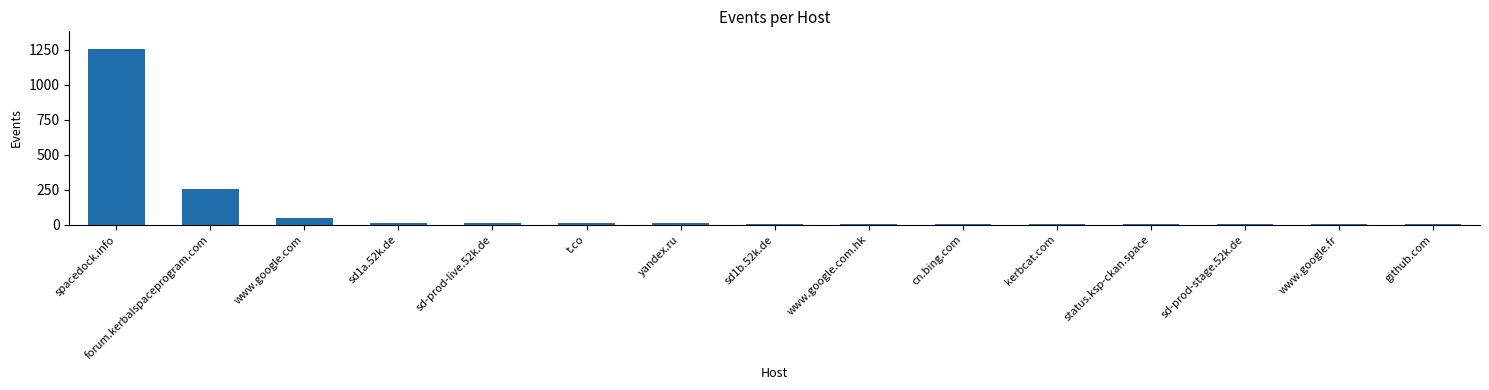

At which label does the data first exceed 7?

spacedock.info